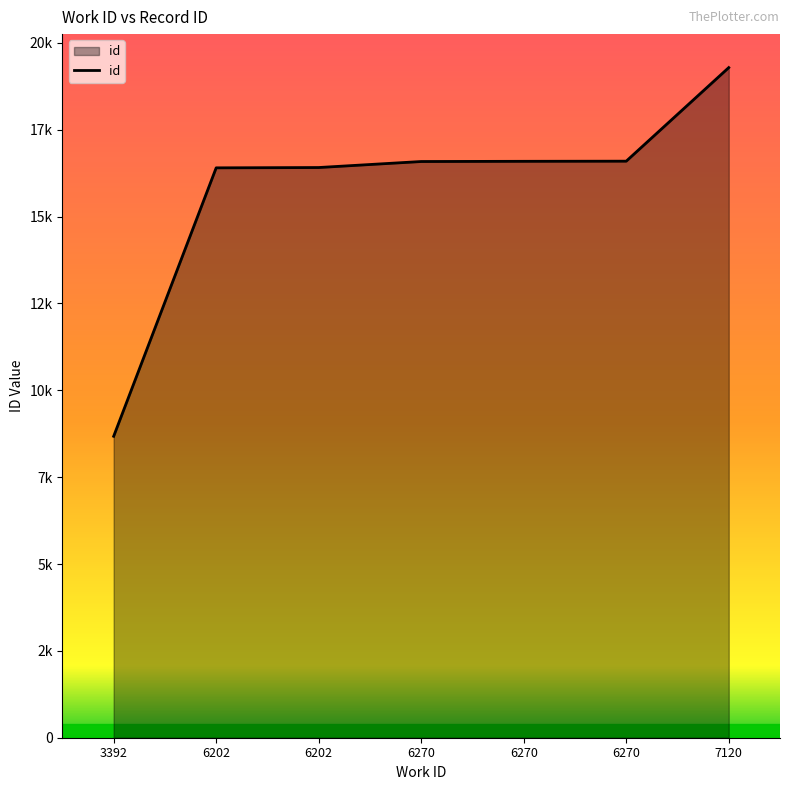

Does the chart display data point markers on the line(s)?

No